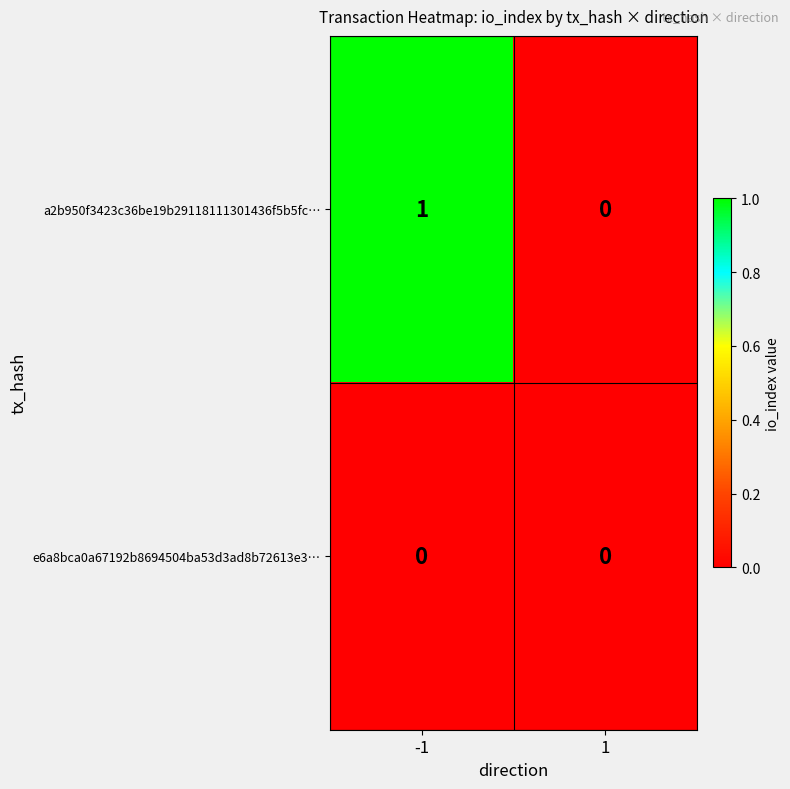

Count the number of data series in this chart.

2